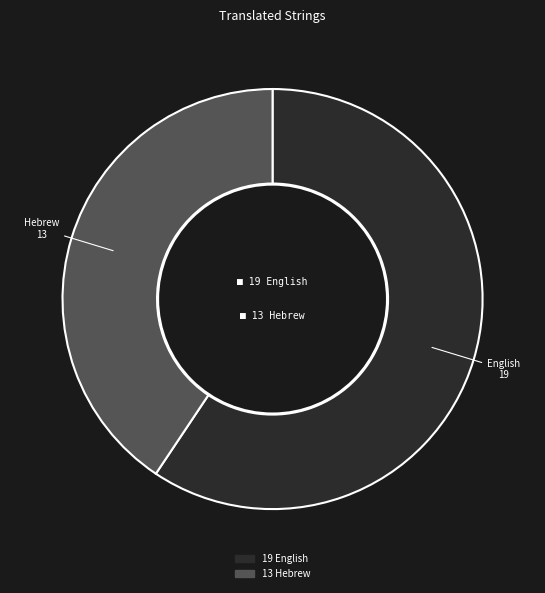

Is there any slice that represents more than half of the pie?

Yes